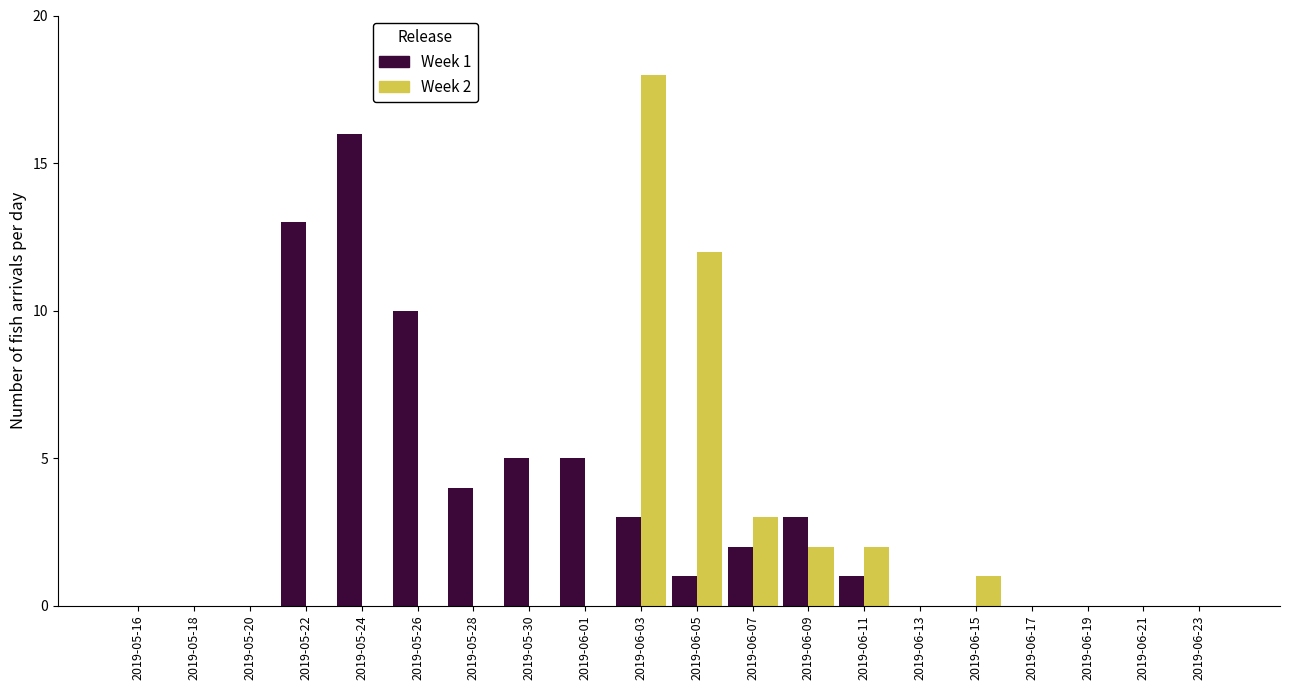

At which label does Week 2 reach its peak?

2019-06-03